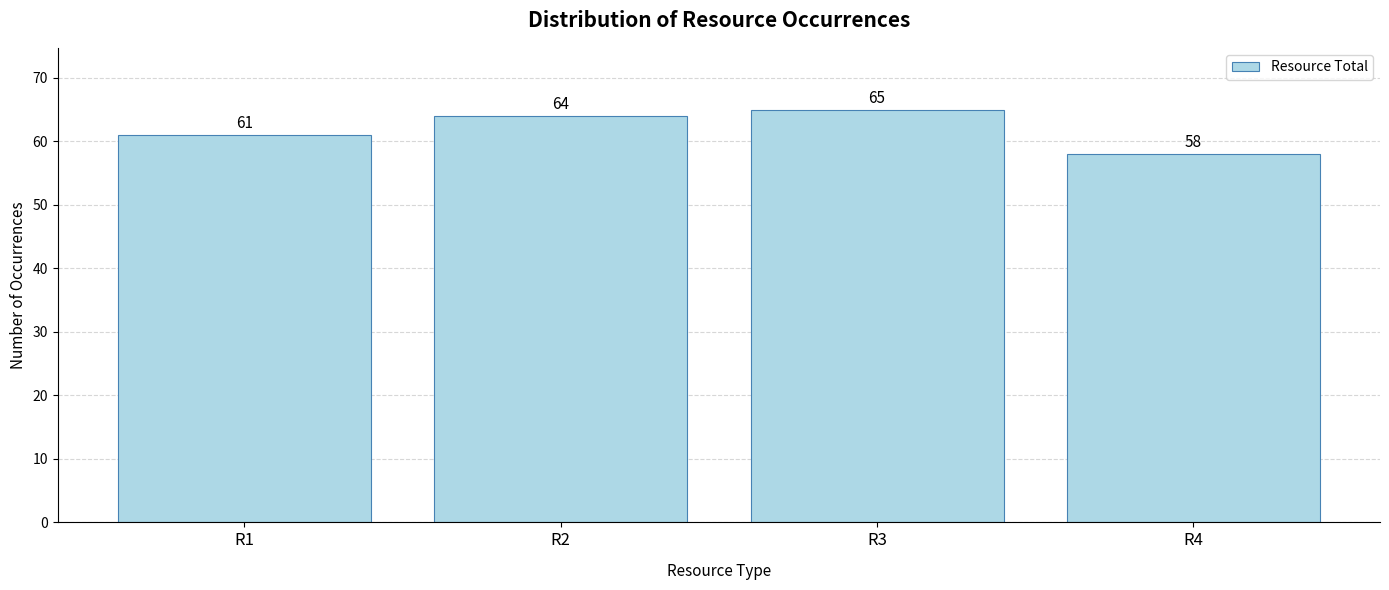

At which category does the chart reach its peak across all series?

R3